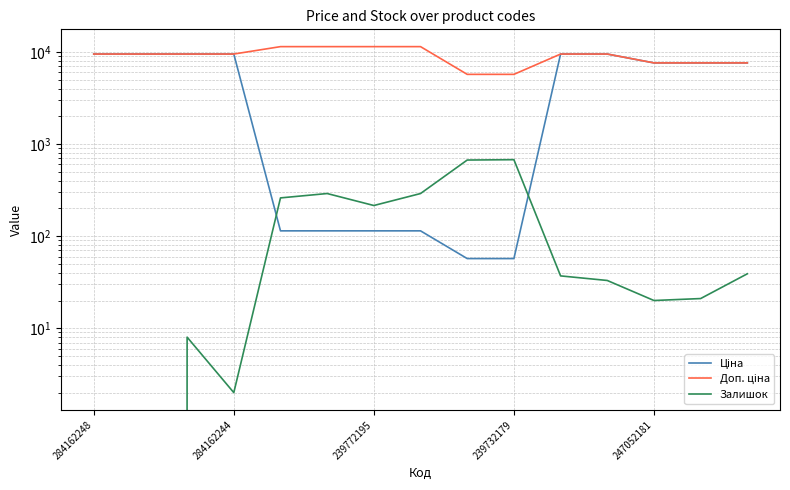

Rank the series by their average value, from lowest to highest.

Залишок, Ціна, Доп. ціна